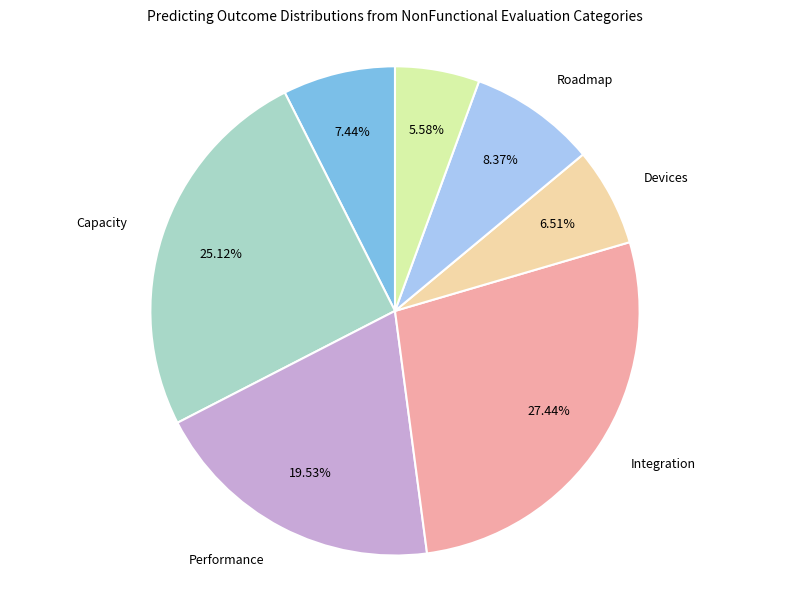

Which has a higher value, Performance or Devices?

Performance